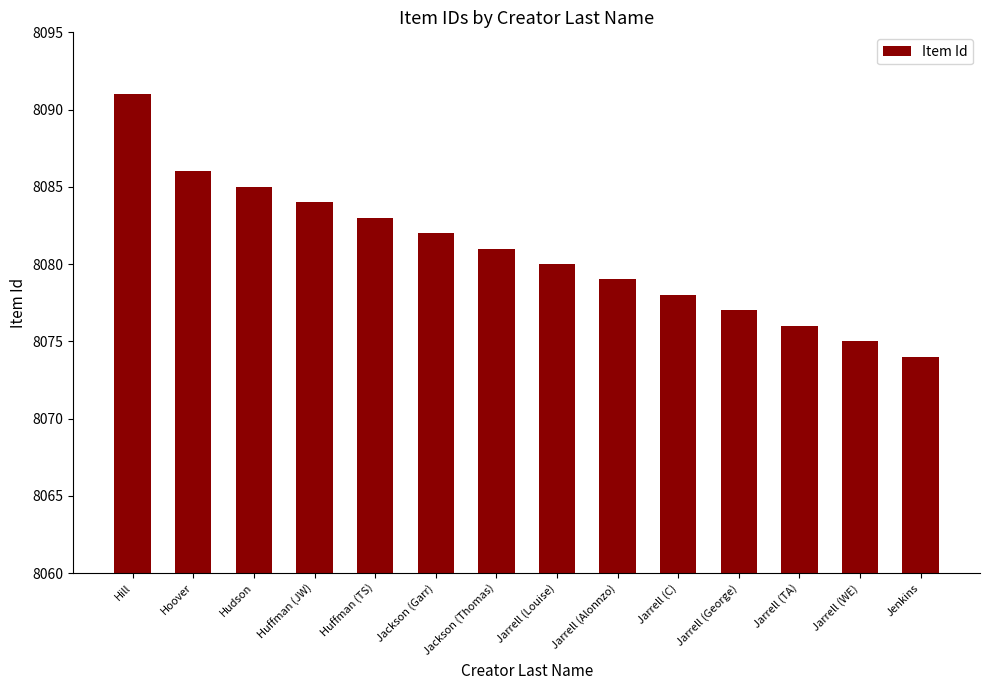

What is the maximum value shown in the chart?

8091